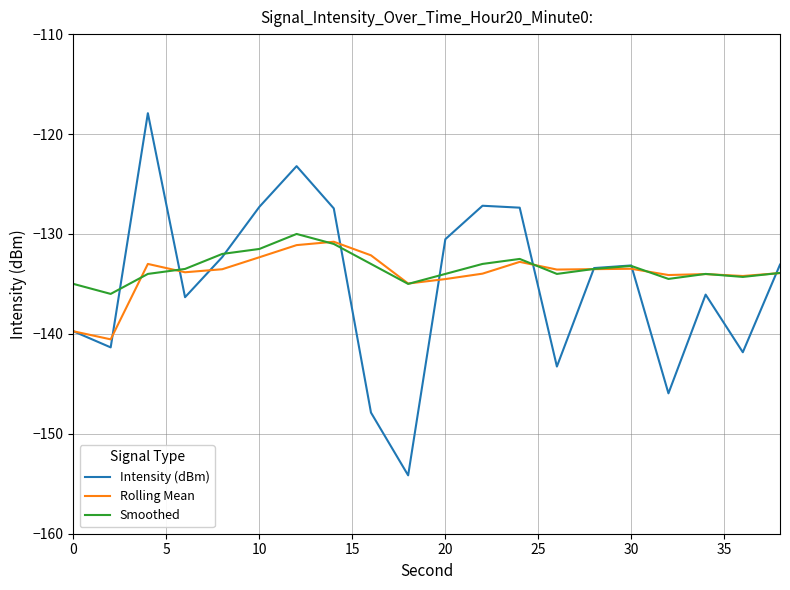

Which series has the largest range (max minus min)?

Intensity (dBm)